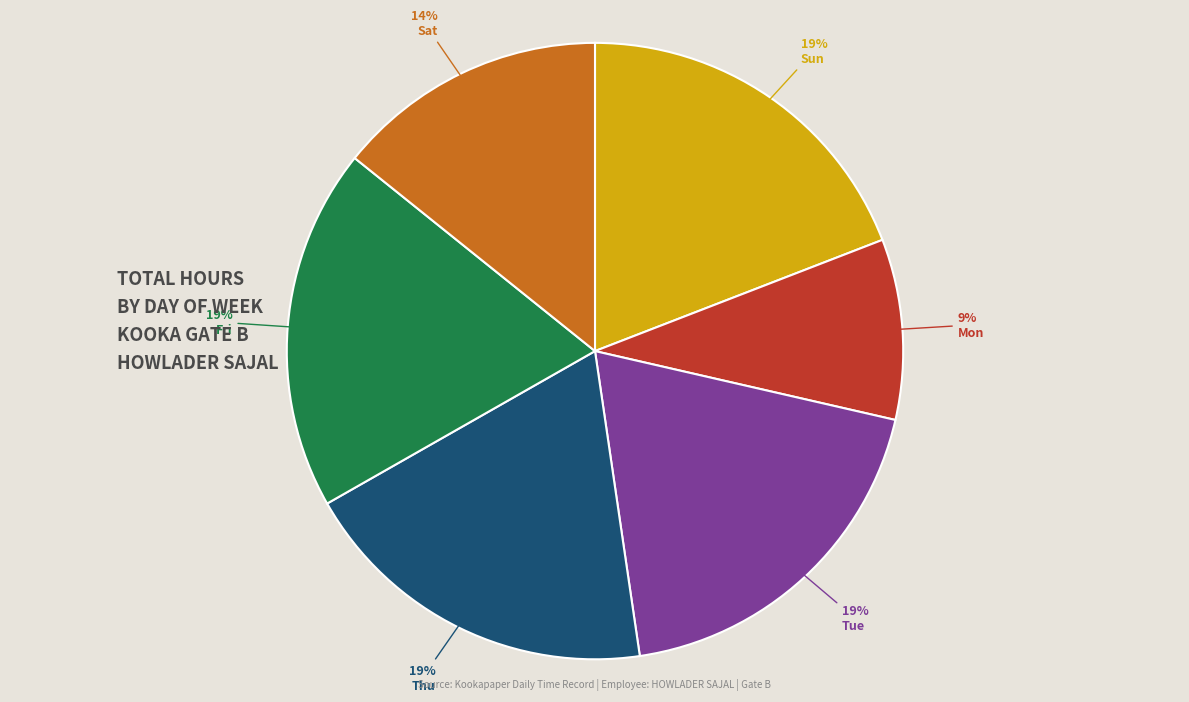

True or false: Tue accounts for 19% of the total.

True